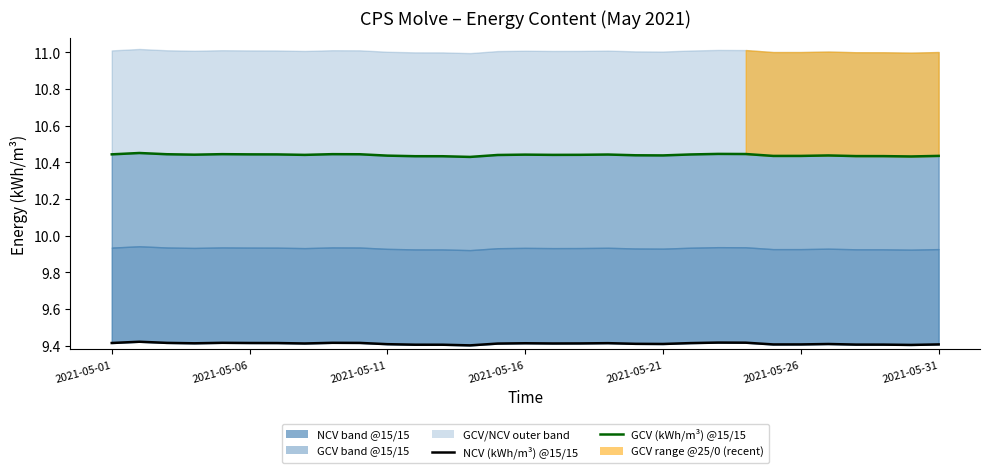

What position from the right is 16?

15